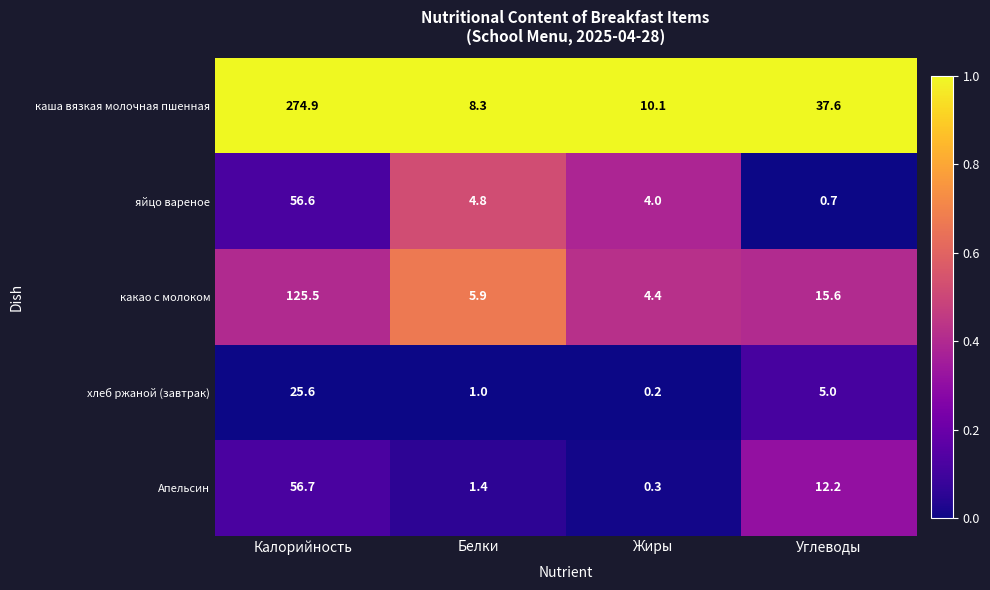

Which series changed the most between Жиры and Углеводы?

каша вязкая молочная пшенная